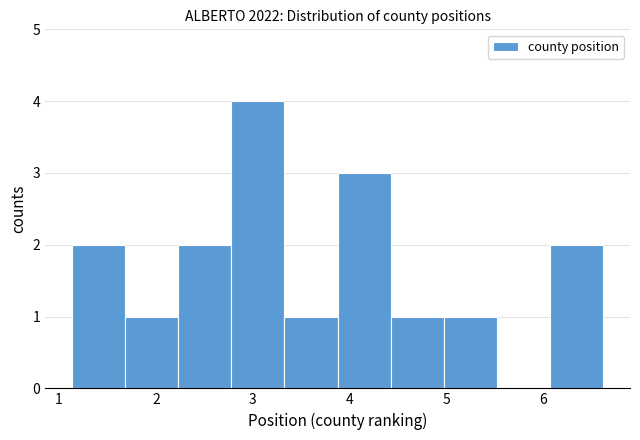

Over which range of the x-axis is the bar tallest?

2.8 to 3.3